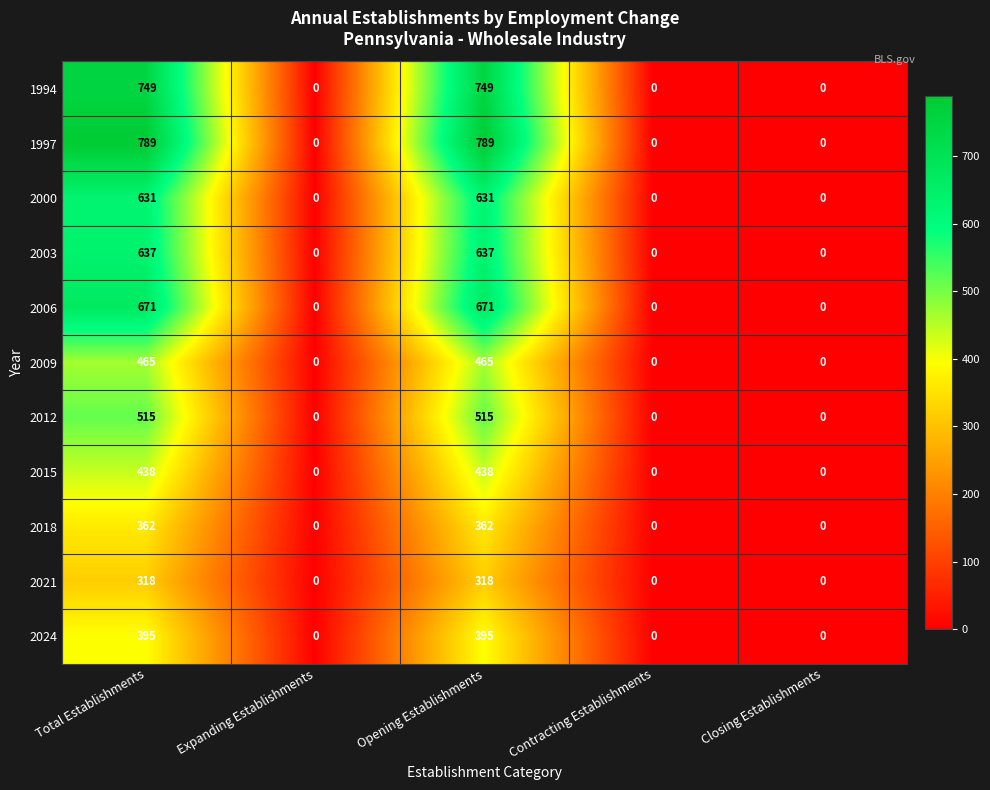

How many 2000 values are between 0 and 631?

5